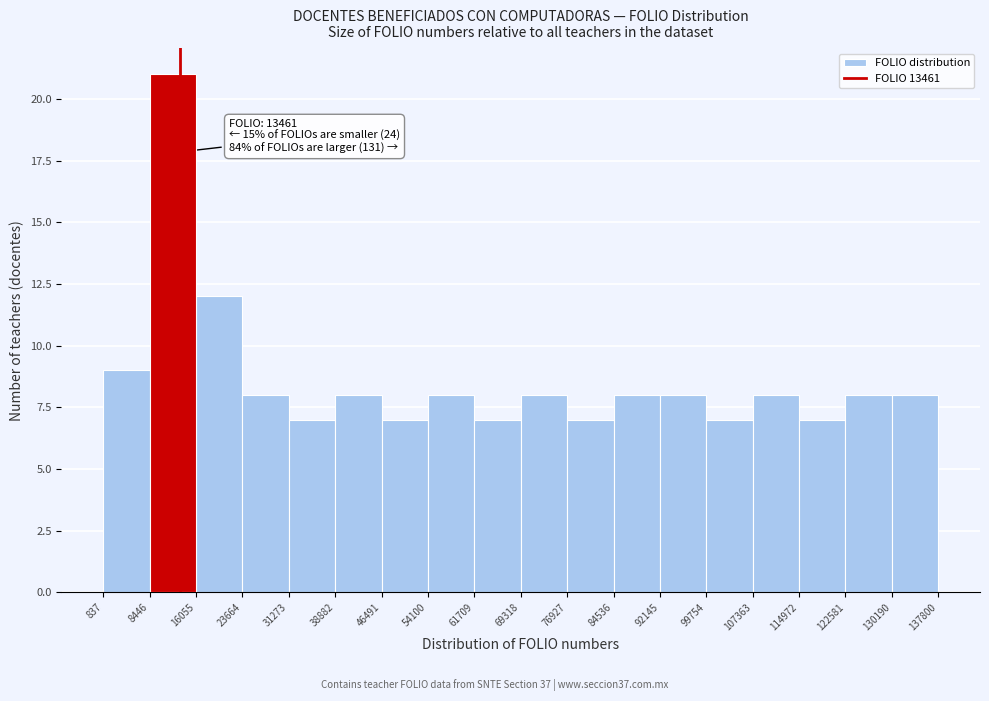

Over which range of the x-axis is the bar tallest?

8446 to 16055